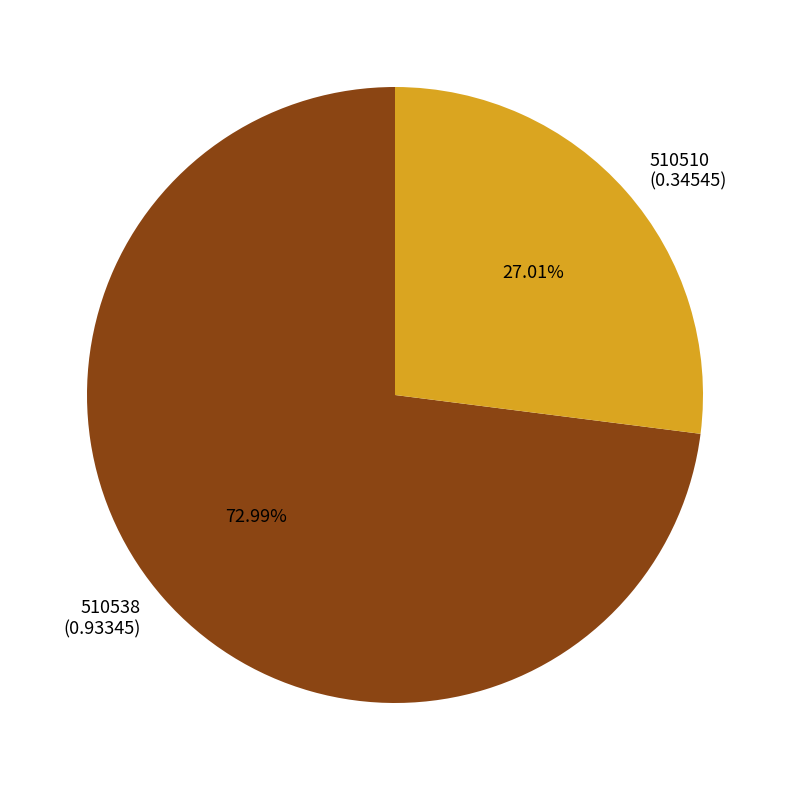

Is there a majority slice in this chart?

Yes